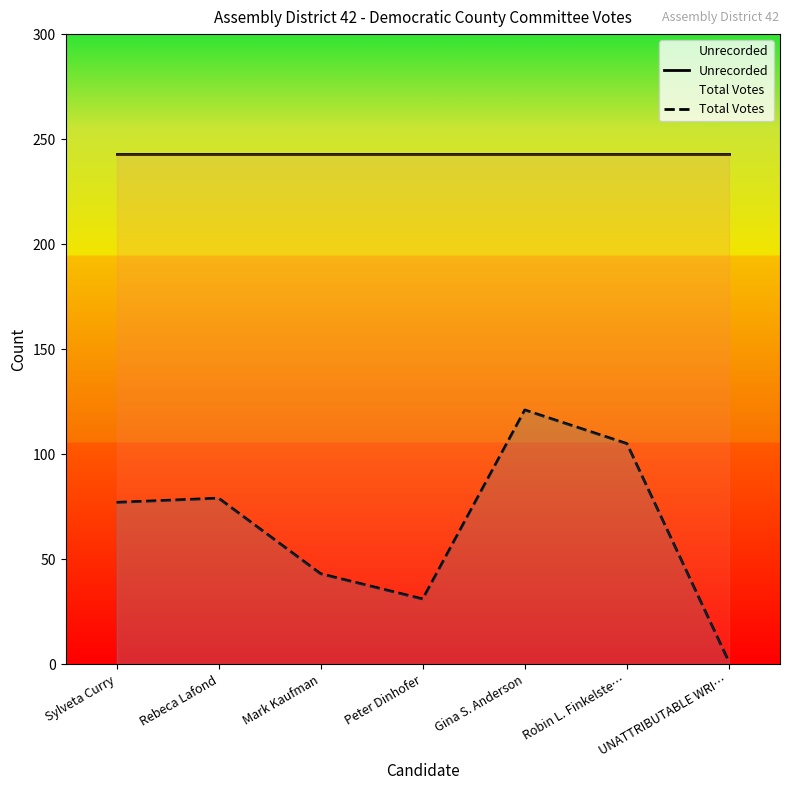

Between Peter Dinhofer and Mark Kaufman, which is larger?

Peter Dinhofer